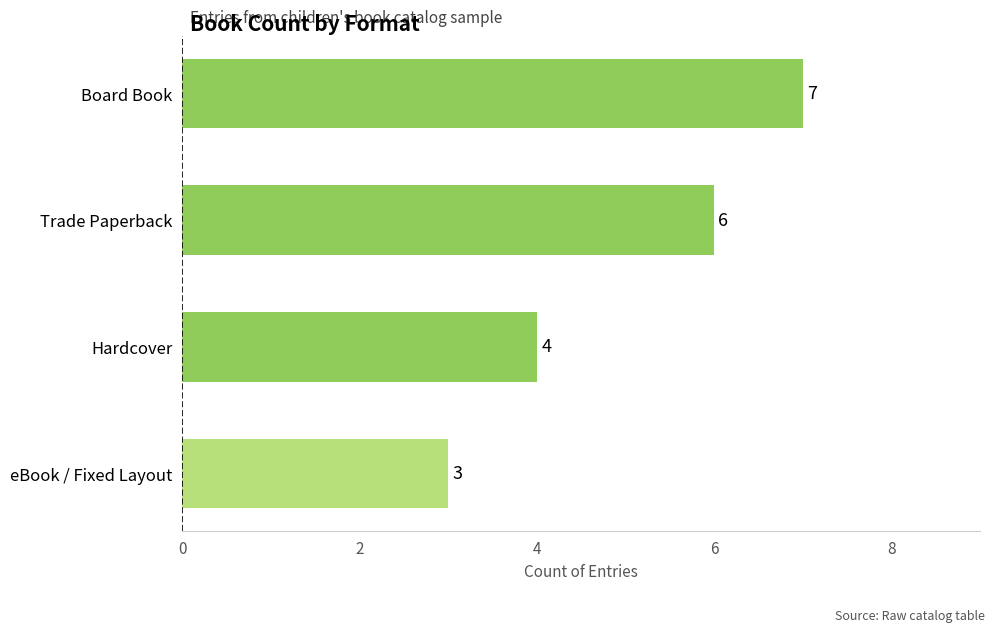

Is it true that the value at Board Book is 2?

False